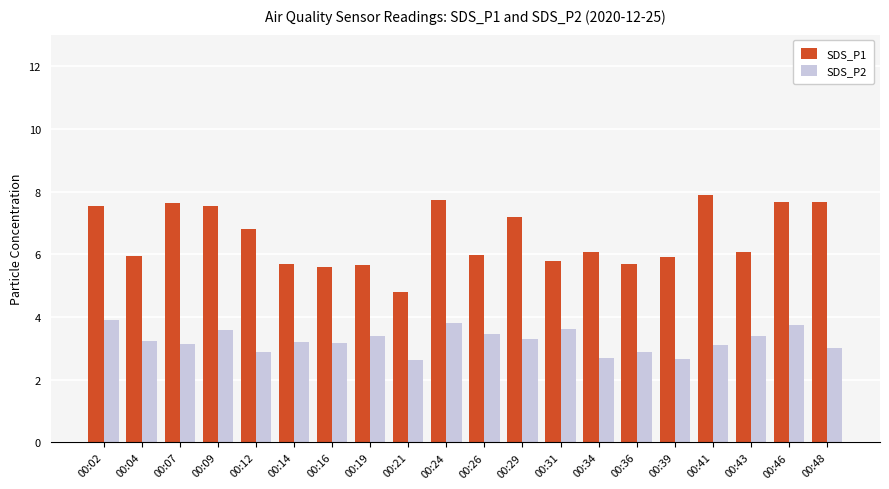

How many groups of bars are there?

20